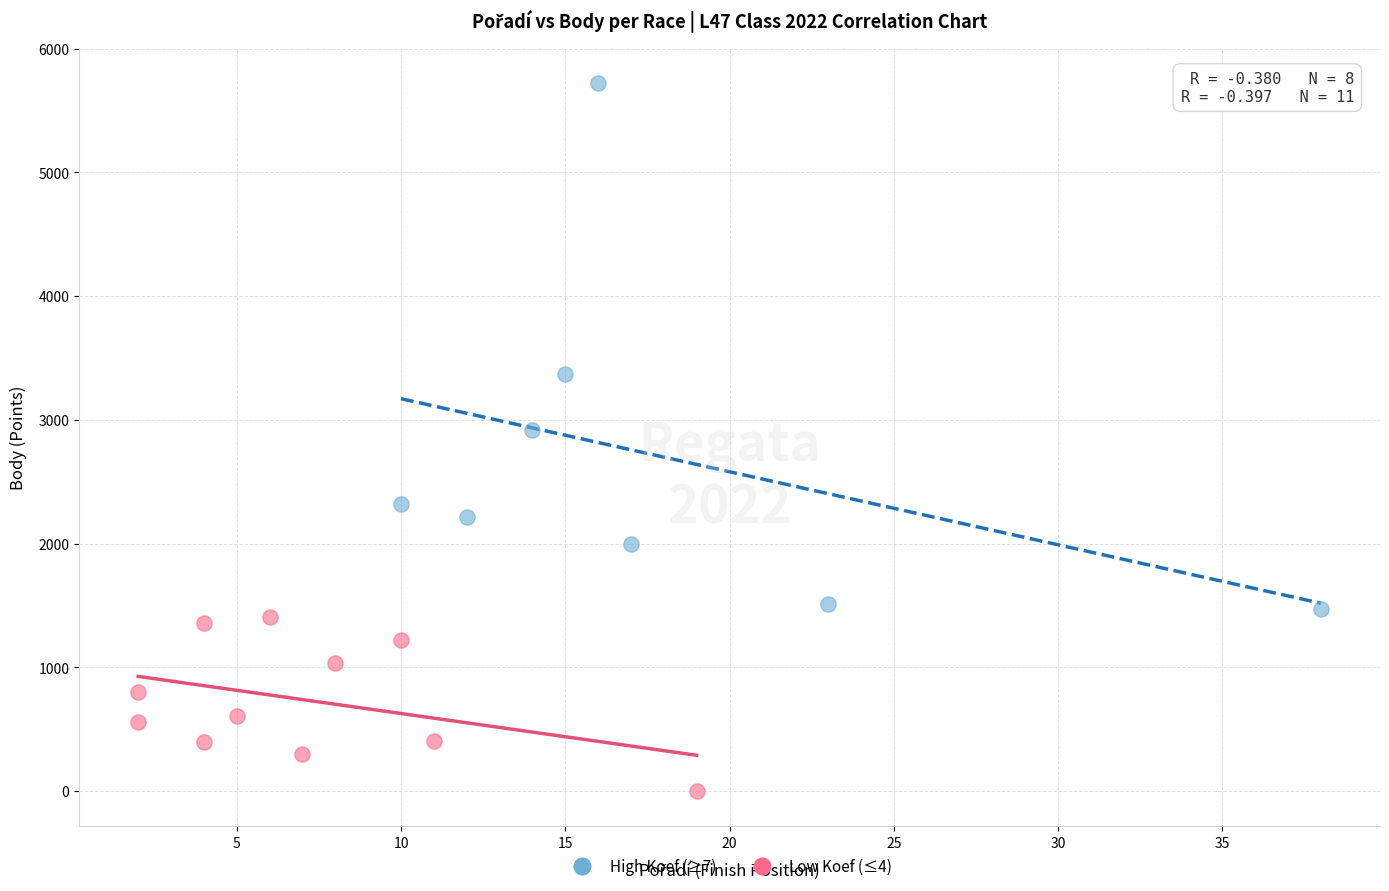

Which series contains the lowest Y value?

Low Koef (≤4)